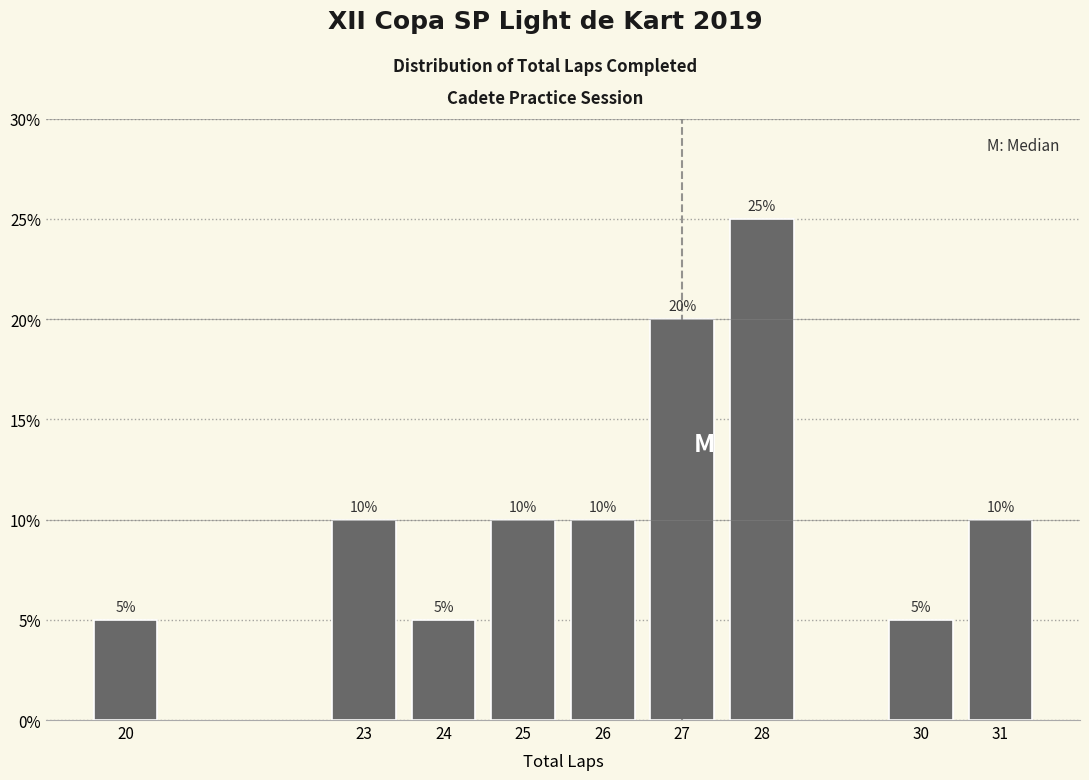

Reading left to right, what are all the values shown in this chart?

5	10	5	10	10	20	25	5	10